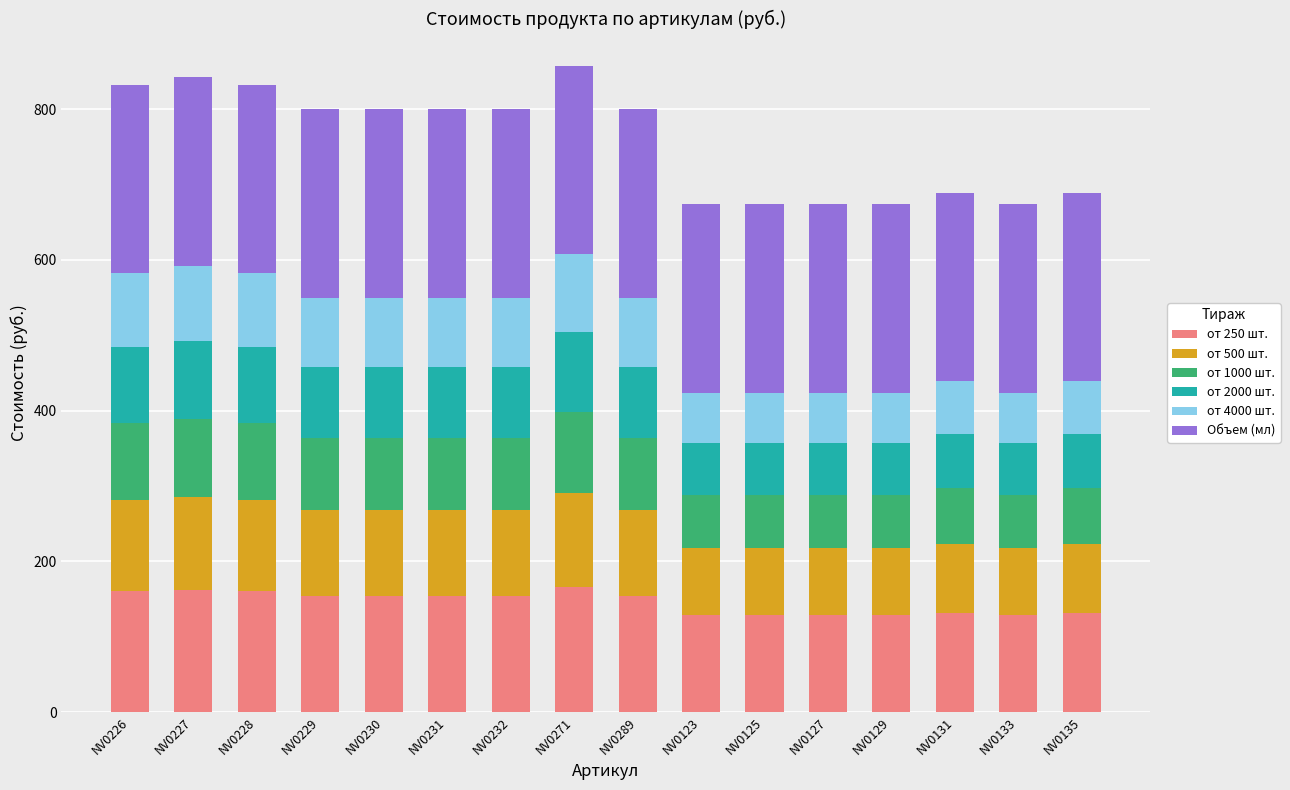

What is the total value across all series at NV0123?

673.7